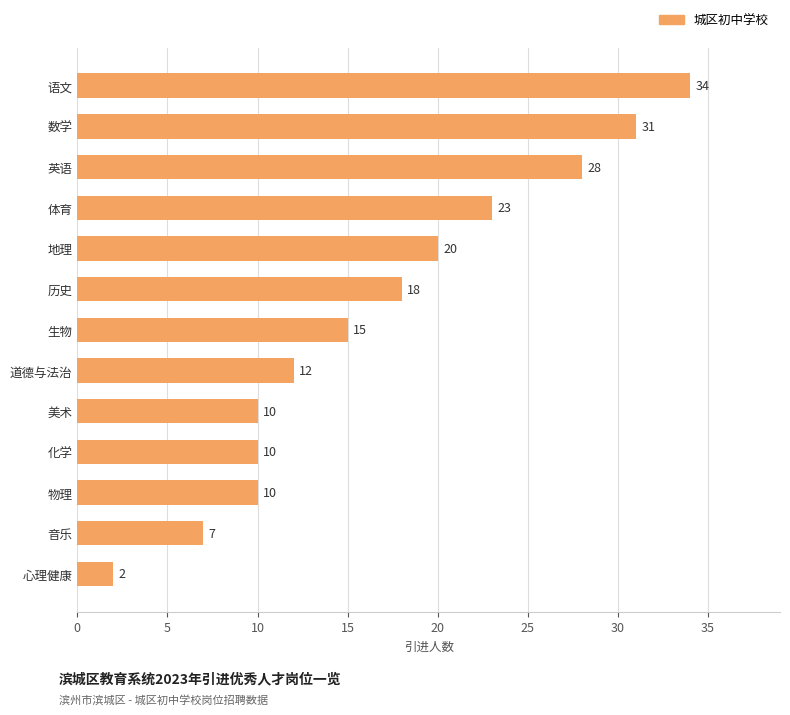

What is the minimum value shown in the chart?

2